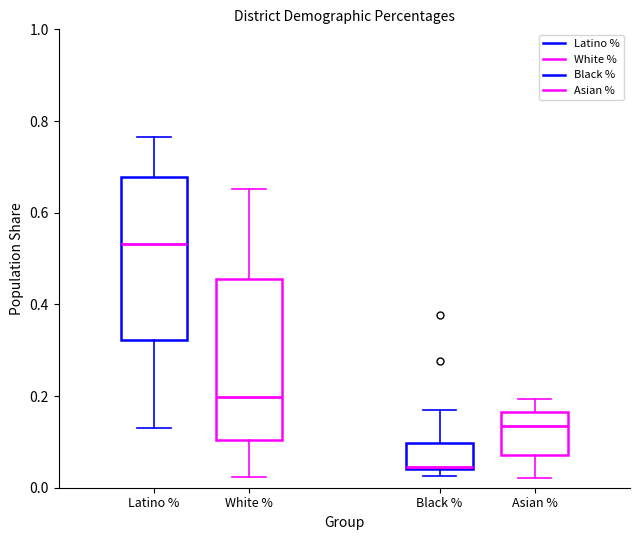

Reading left to right, read every box against the y-axis: the position of its median line, the range the box covers, and the ends of its whiskers. The values are not printed on the chart, so give them approximately, as read against the axis.

Latino %: median 0.54, box 0.32 to 0.68, whiskers 0.12 to 0.76
White %: median 0.20, box 0.10 to 0.46, whiskers 0.02 to 0.66
Black %: median 0.04, box 0.04 to 0.10, whiskers 0.02 to 0.18
Asian %: median 0.14, box 0.08 to 0.16, whiskers 0.02 to 0.20